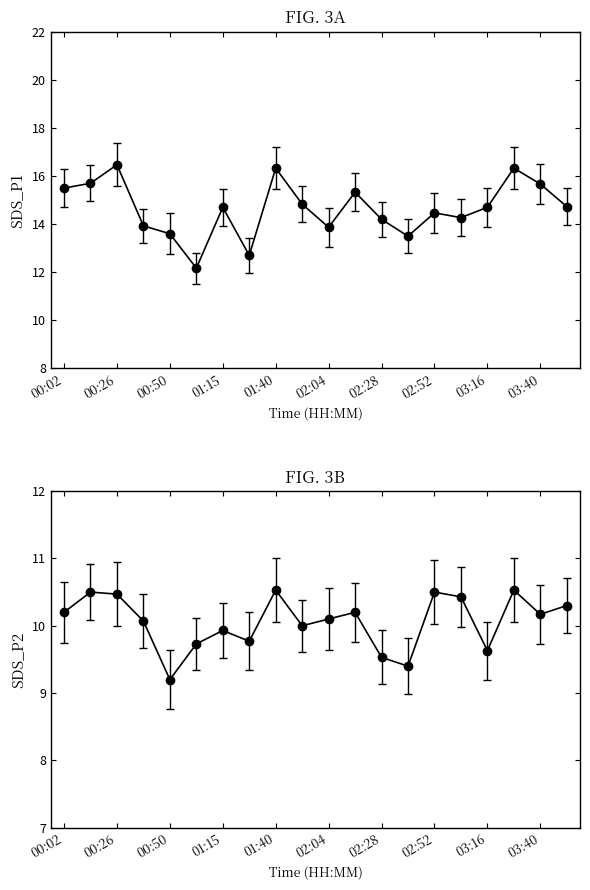

True or false: SDS_P1 has more than 2 interior local peaks.

True